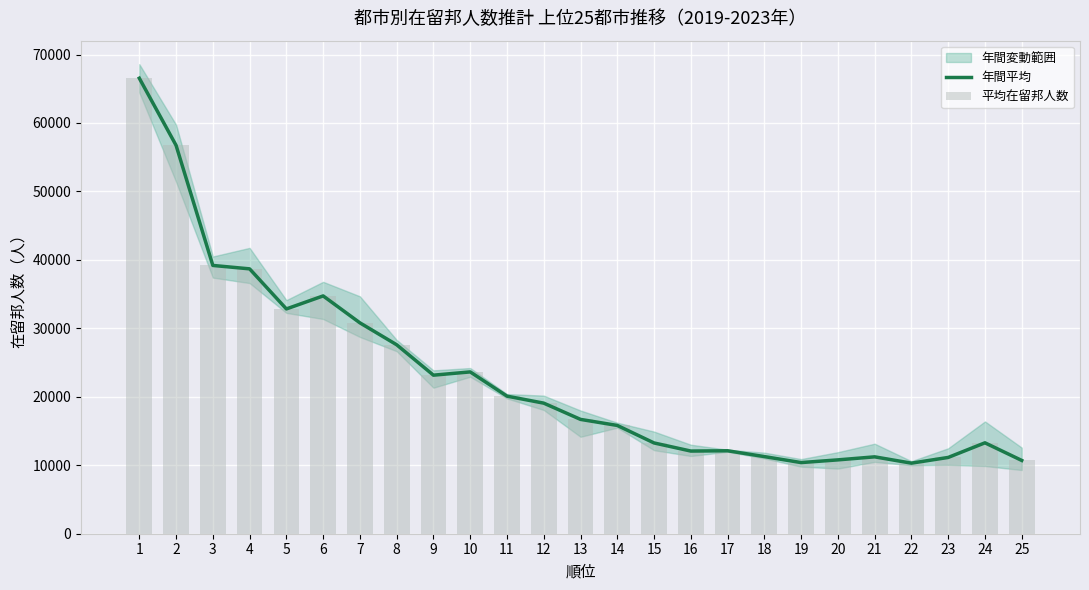

What is the total value across all series at 11?

40195.2